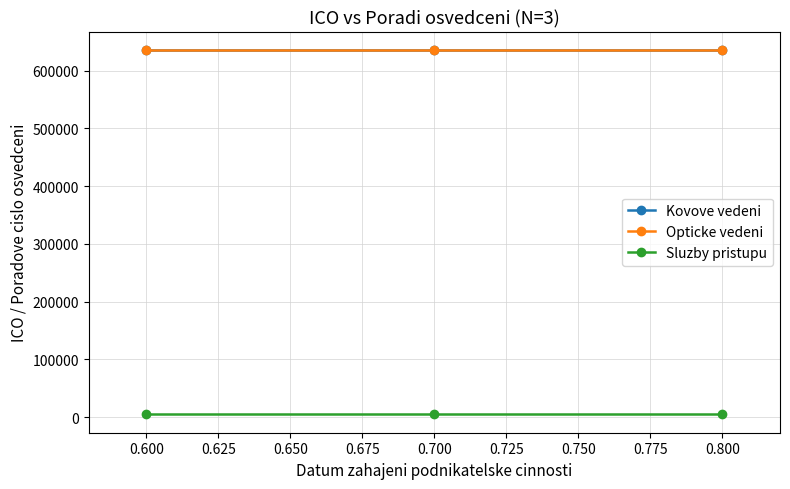

What is the value of the Kovove vedeni point at the 2nd from the left?

636282